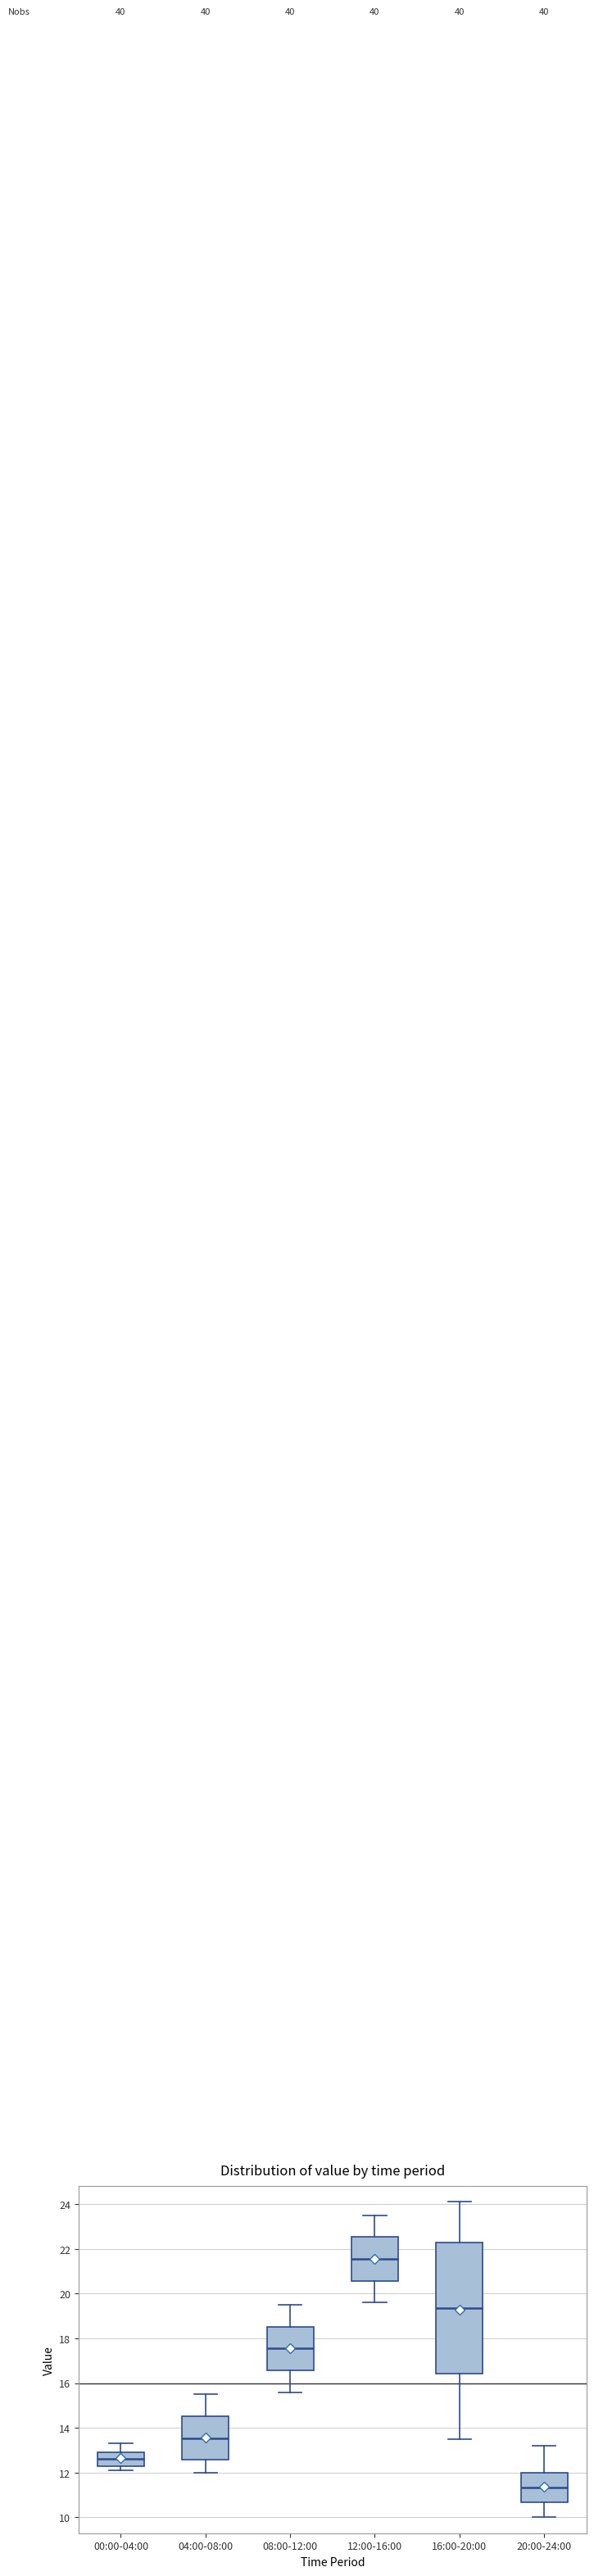

Reading left to right, read every box against the y-axis: the position of its median line, the range the box covers, and the ends of its whiskers. The values are not printed on the chart, so give them approximately, as read against the axis.

00:00-04:00: median 12.6, box 12.4 to 13.0, whiskers 12.2 to 13.4
04:00-08:00: median 13.6, box 12.6 to 14.6, whiskers 12.0 to 15.6
08:00-12:00: median 17.6, box 16.6 to 18.6, whiskers 15.6 to 19.6
12:00-16:00: median 21.6, box 20.6 to 22.6, whiskers 19.6 to 23.6
16:00-20:00: median 19.4, box 16.4 to 22.2, whiskers 13.6 to 24.2
20:00-24:00: median 11.4, box 10.6 to 12.0, whiskers 10.0 to 13.2